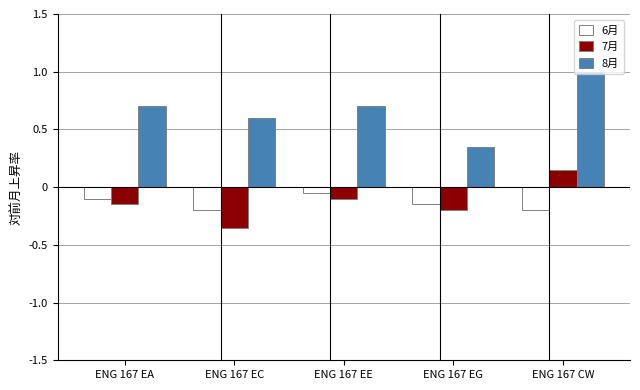

At which label does 7月 first exceed 0?

ENG 167 CW